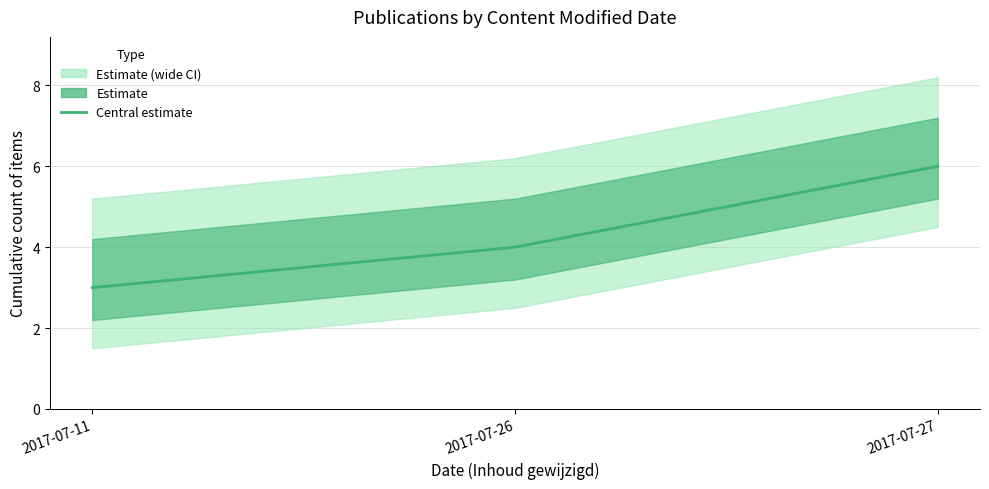

What is the approximate value at 2017-07-27?

6